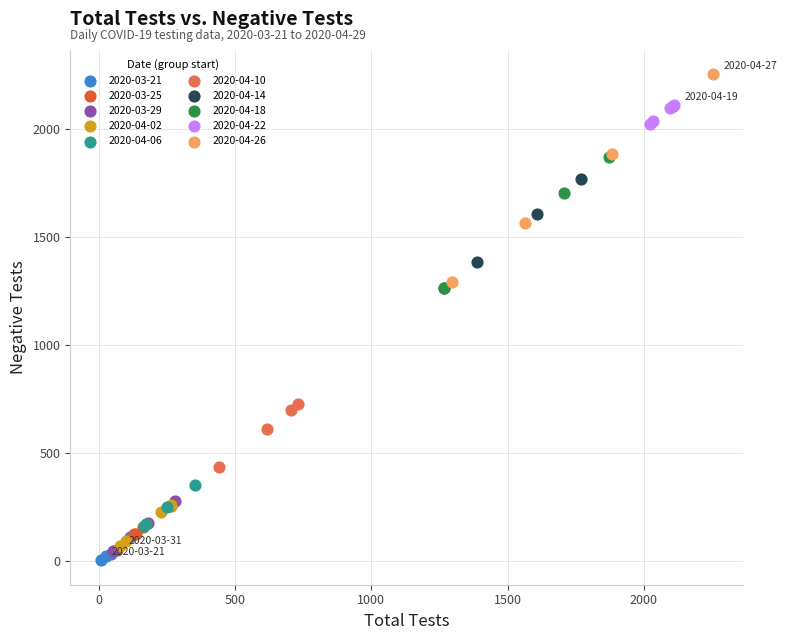

Which series contains the highest Y value?

2020-04-26